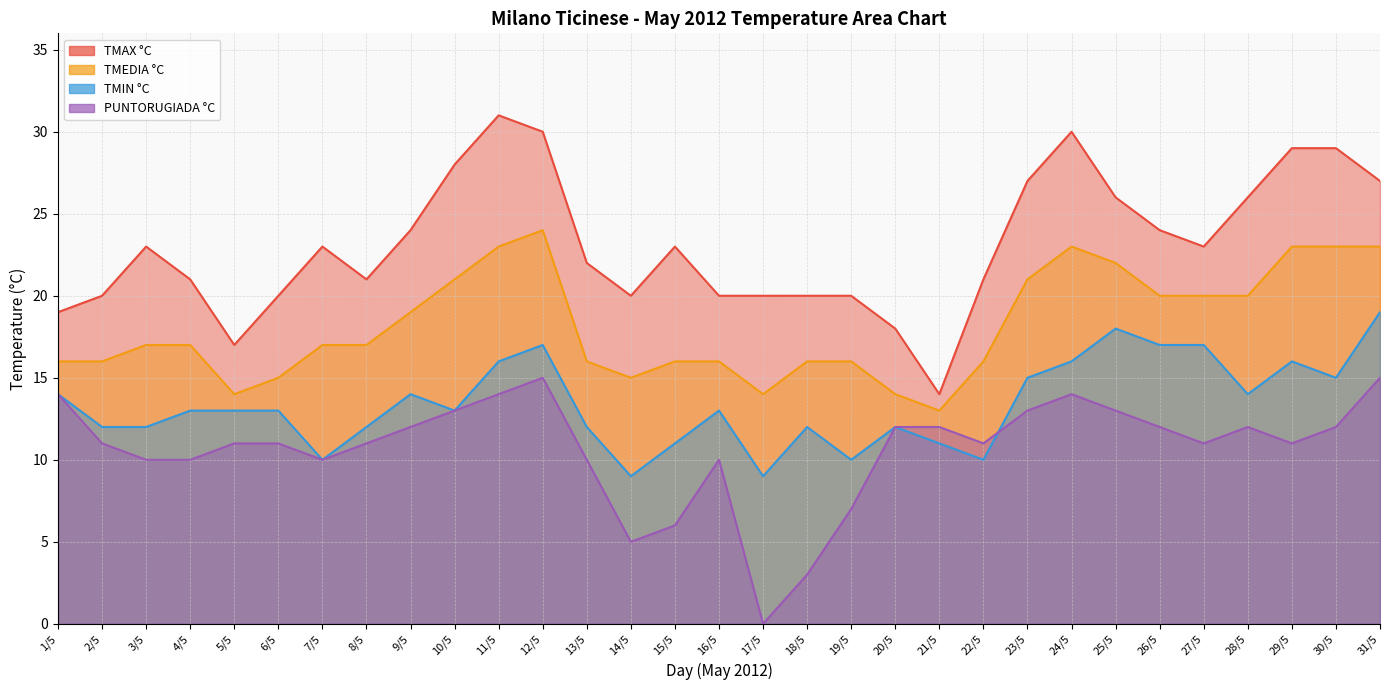

Which series has the widest spread of values?

TMAX °C